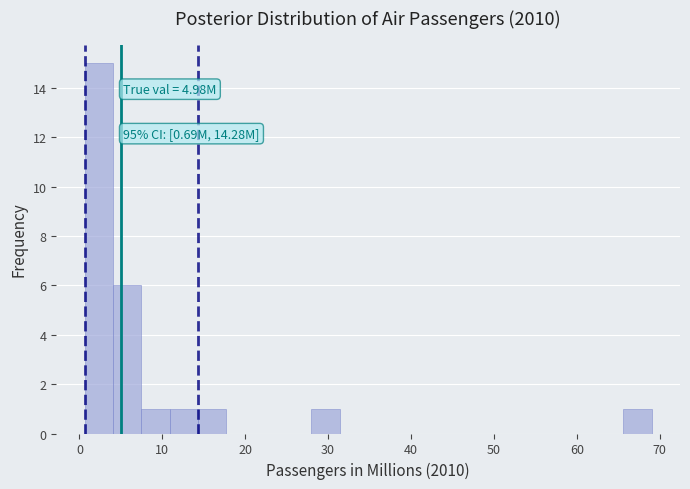

Read against the x-axis, roughly where is the centre of the tallest bar?

2